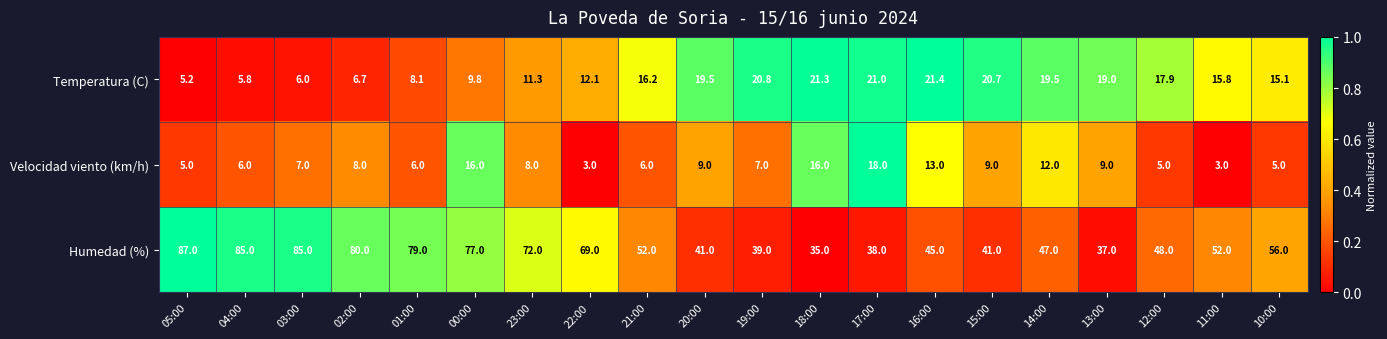

At 15:00, list the series in order from largest to smallest.

Humedad (%), Temperatura (C), Velocidad viento (km/h)